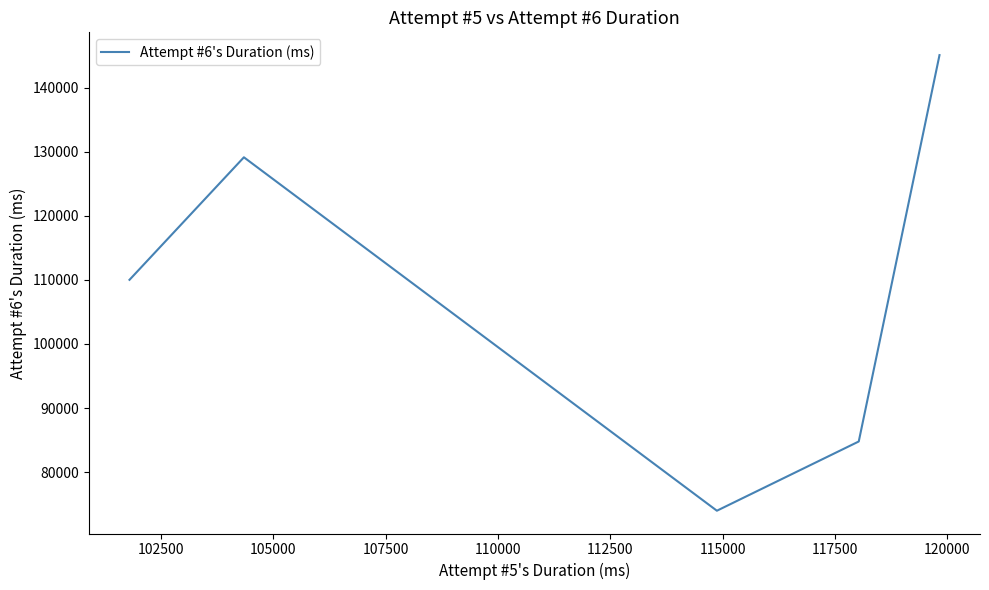

What is the maximum value shown in the chart?

145121